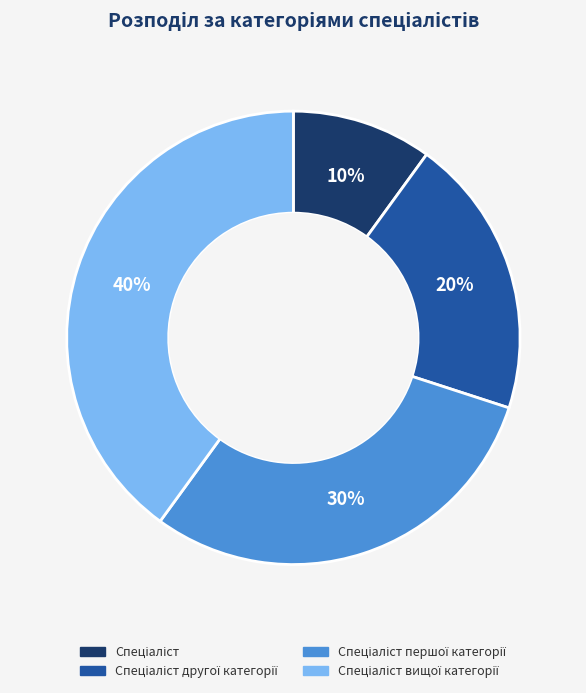

How many segments does this pie chart have?

4